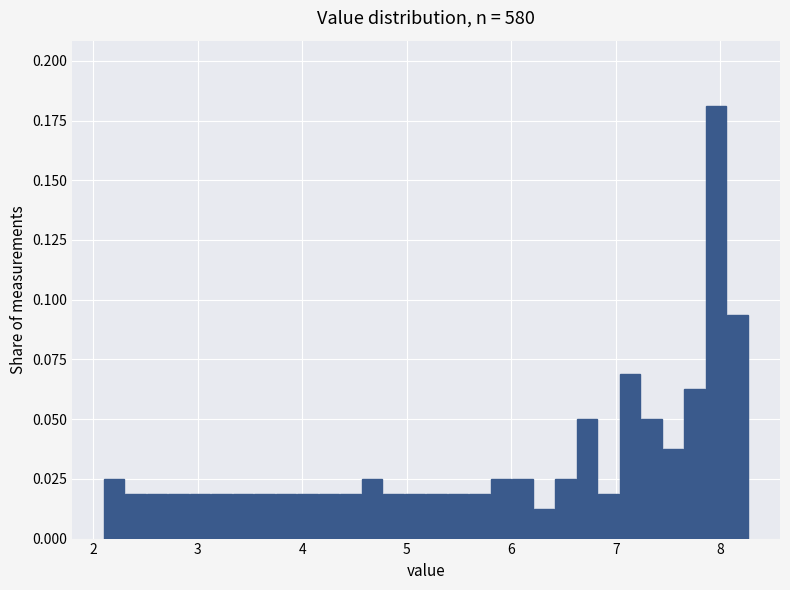

Read against the x-axis, roughly where is the centre of the tallest bar?

8.0